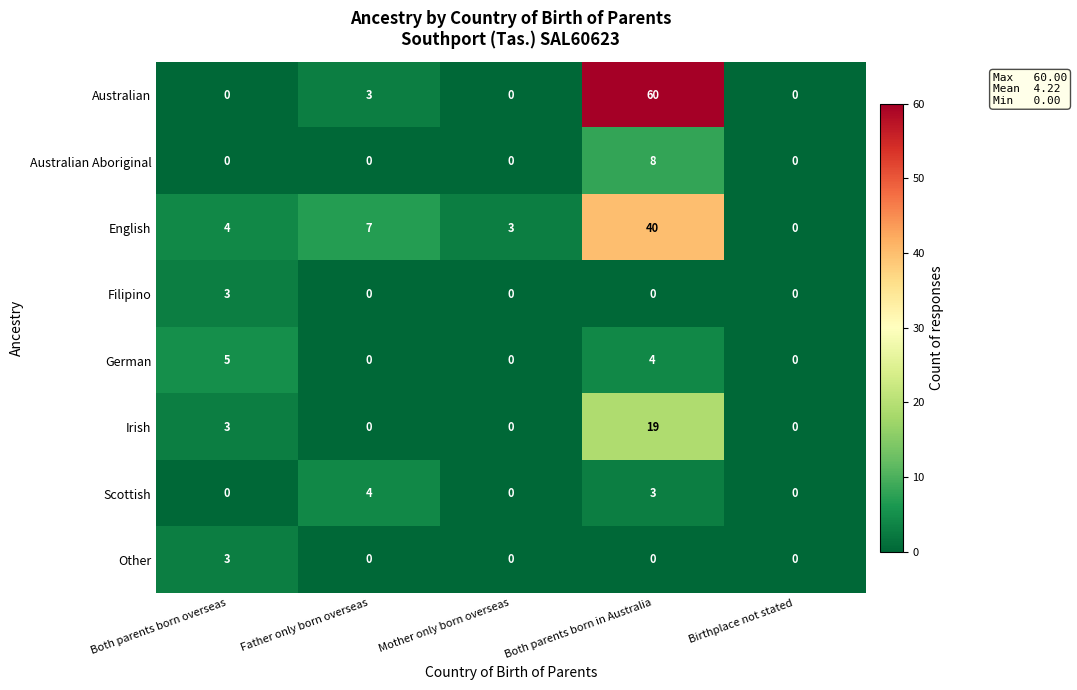

Which series has the largest range (max minus min)?

Australian